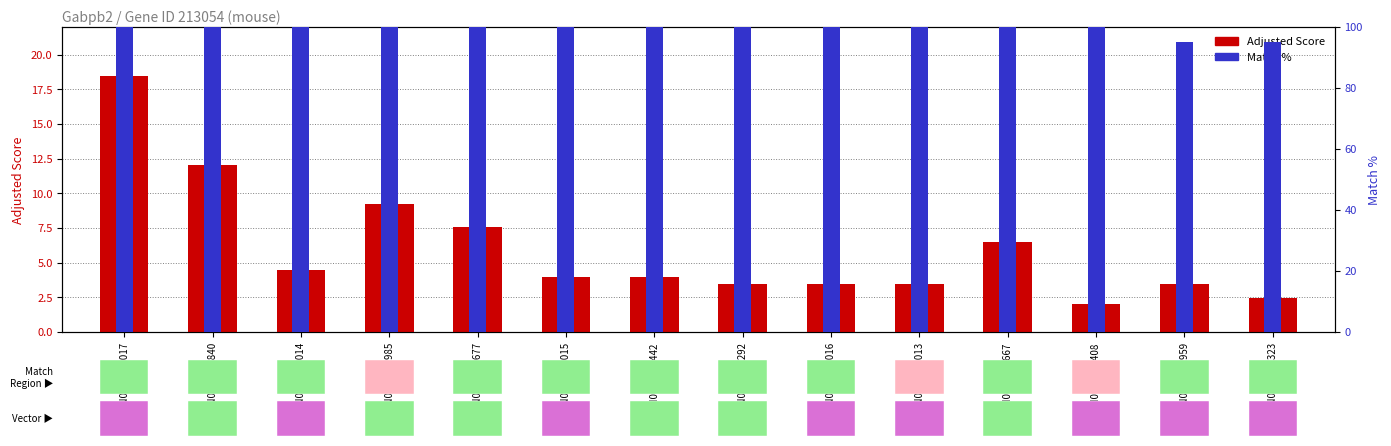

List the labels in order of Adjusted Score value, smallest first.

TRCN0000054408, TRCN0000145323, TRCN0000415292, TRCN0000055016, TRCN0000055013, TRCN0000010959, TRCN0000055015, TRCN0000434442, TRCN0000055014, TRCN0000438667, TRCN0000420677, TRCN0000433985, TRCN0000429840, TRCN0000055017